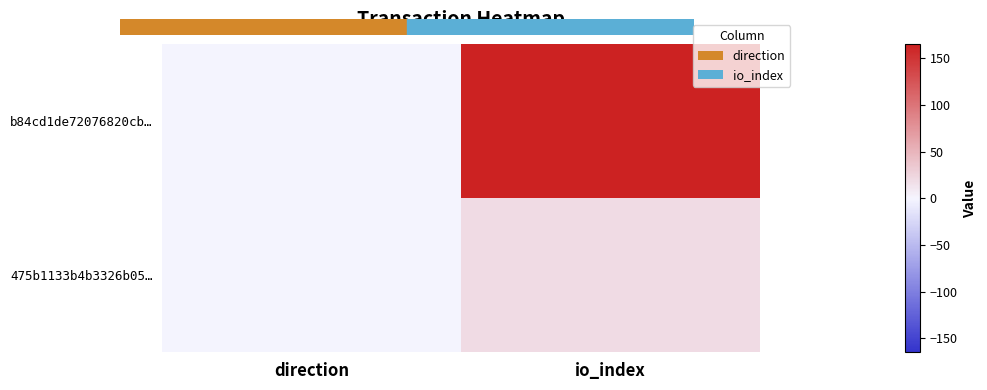

Reading right to left, what are all the values shown in this chart?

b84cd1de72076820cb…: io_index=165	direction=-1
475b1133b4b3326b05…: io_index=20	direction=1